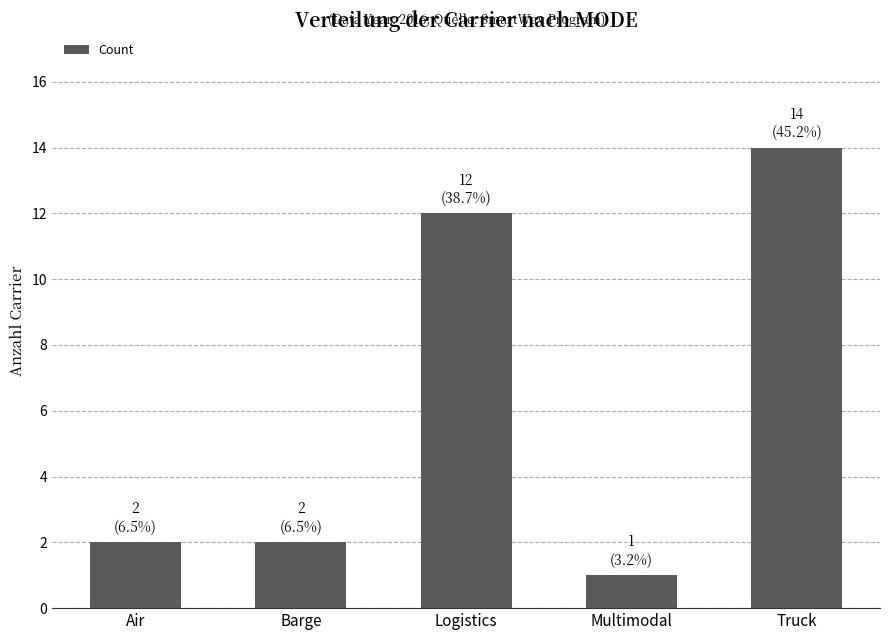

Between Logistics and Truck, which is larger?

Truck